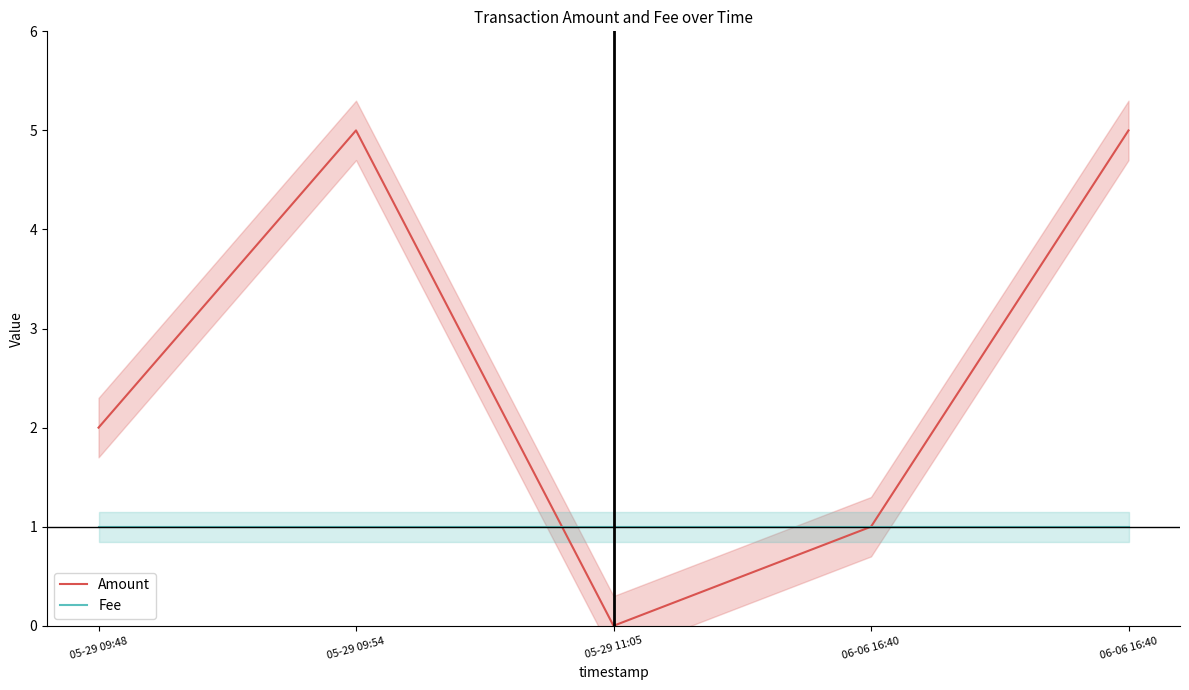

Does the chart display data point markers on the line(s)?

No